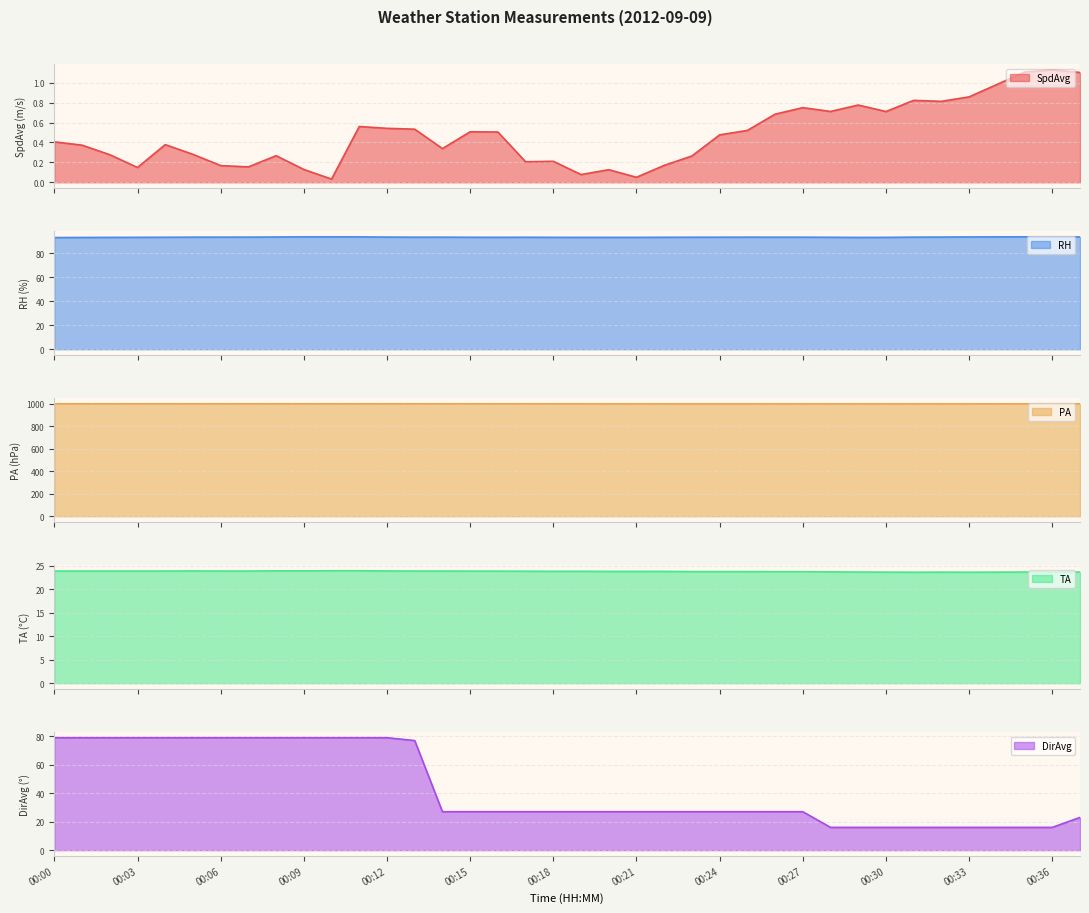

At which label does PA reach its minimum?

00:36